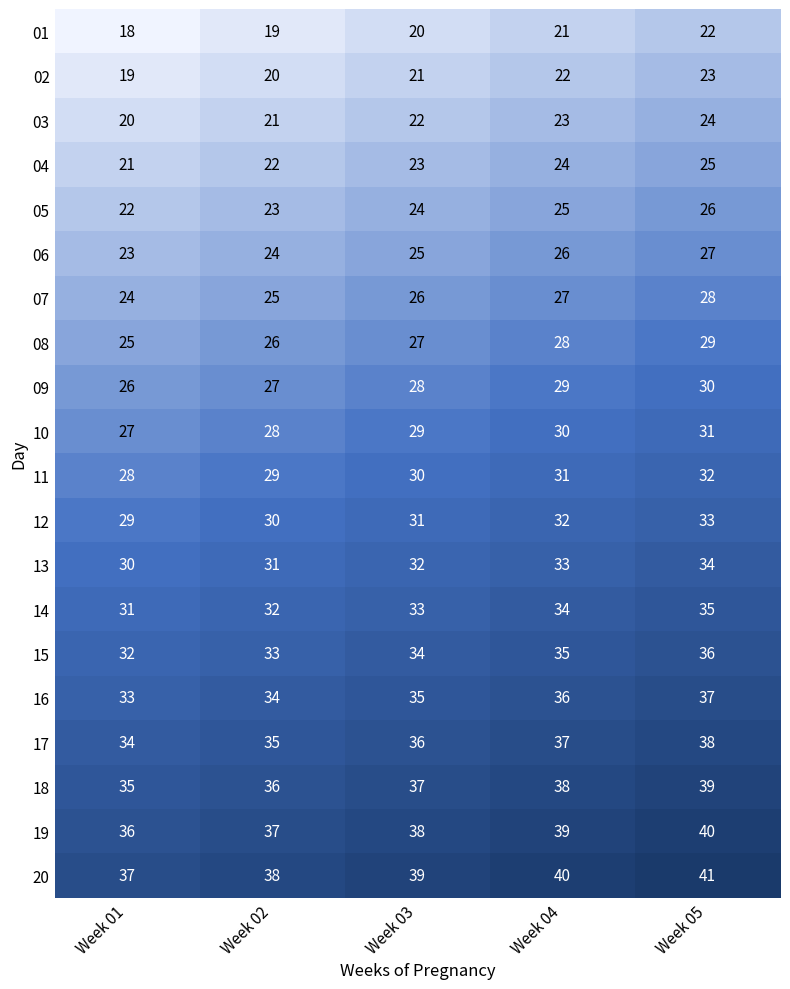

What is the average value of the 01 series?

20